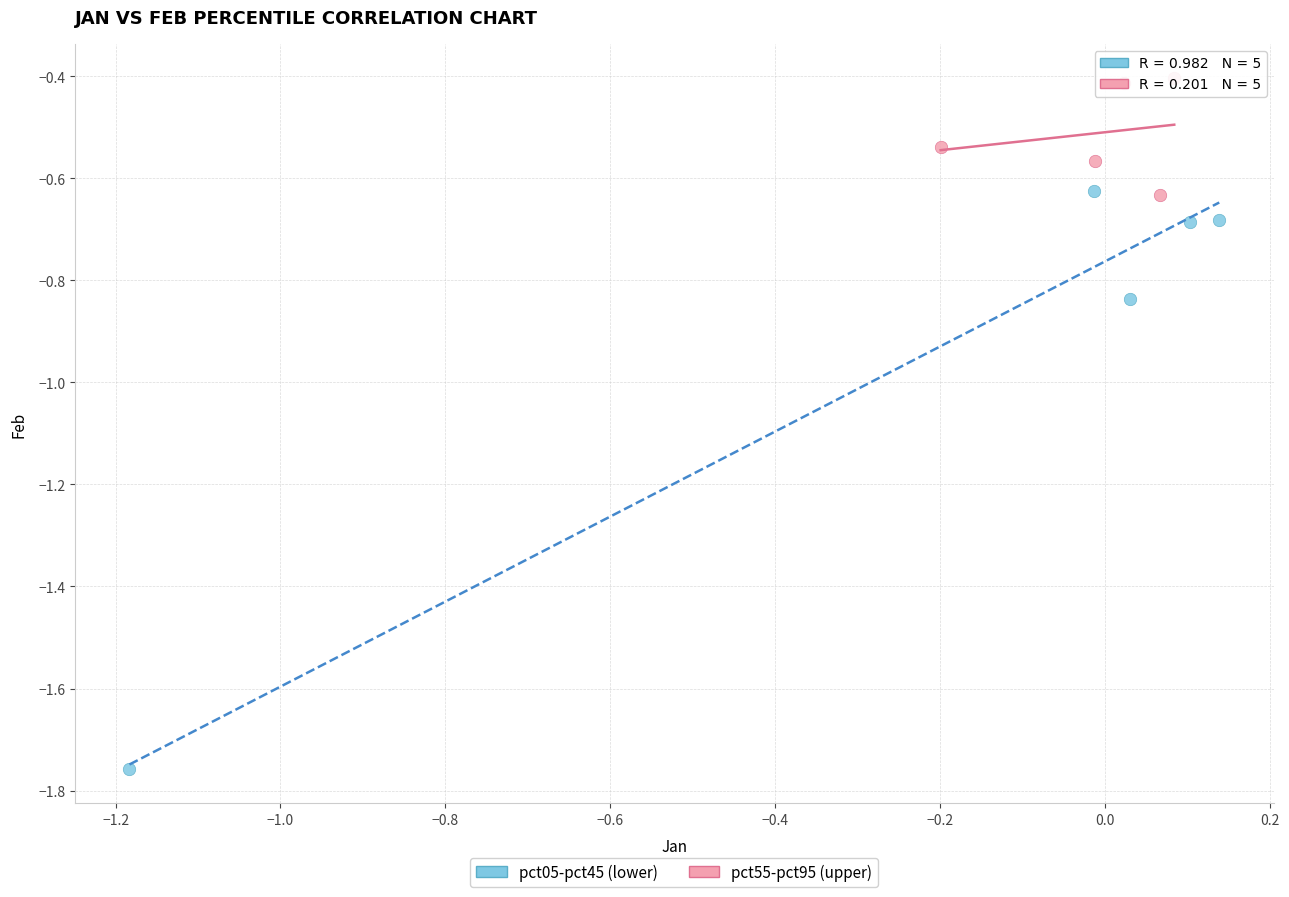

Which series has the widest spread of Y values?

pct05-pct45 (lower)